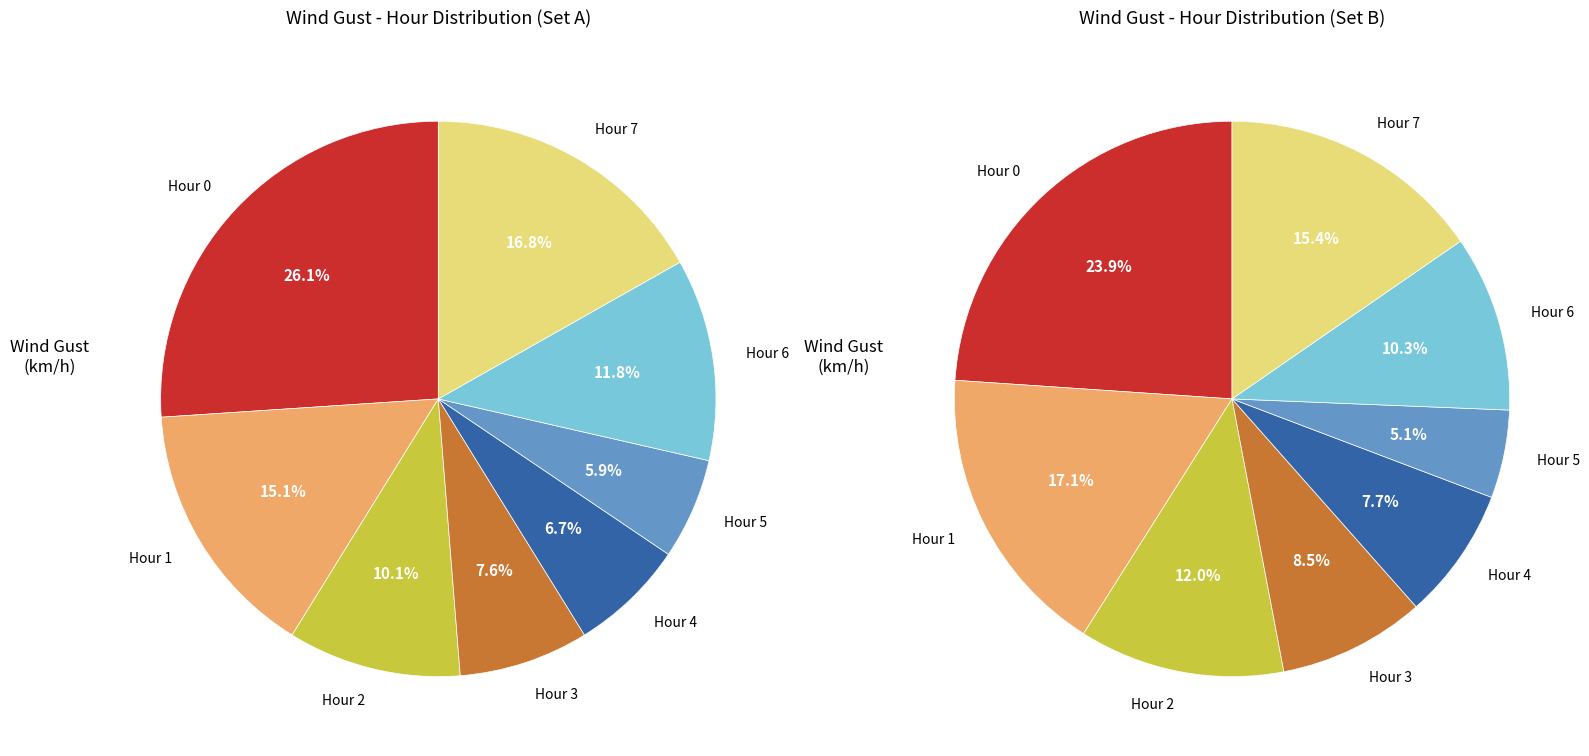

What is the change in value from Hour 3 to Hour 7?

+11